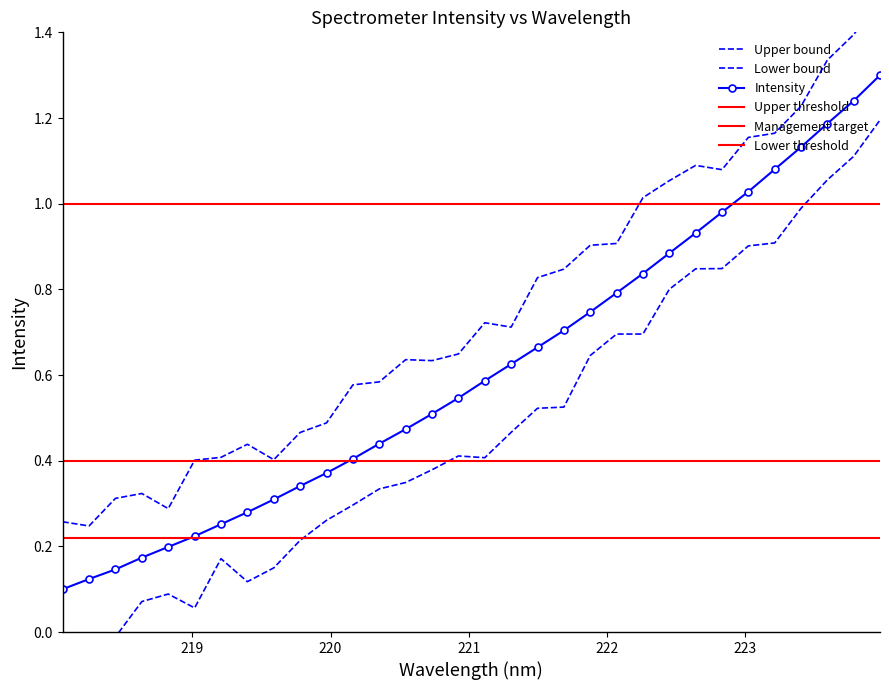

List the labels in order of value, smallest first.

218.0596, 218.2508, 218.442, 218.6332, 218.8244, 219.0156, 219.2067, 219.3979, 219.589, 219.7801, 219.9712, 220.1623, 220.3533, 220.5444, 220.7354, 220.9264, 221.1174, 221.3083, 221.4993, 221.6902, 221.8812, 222.0721, 222.263, 222.4538, 222.6447, 222.8355, 223.0264, 223.2172, 223.408, 223.5987, 223.7895, 223.9802